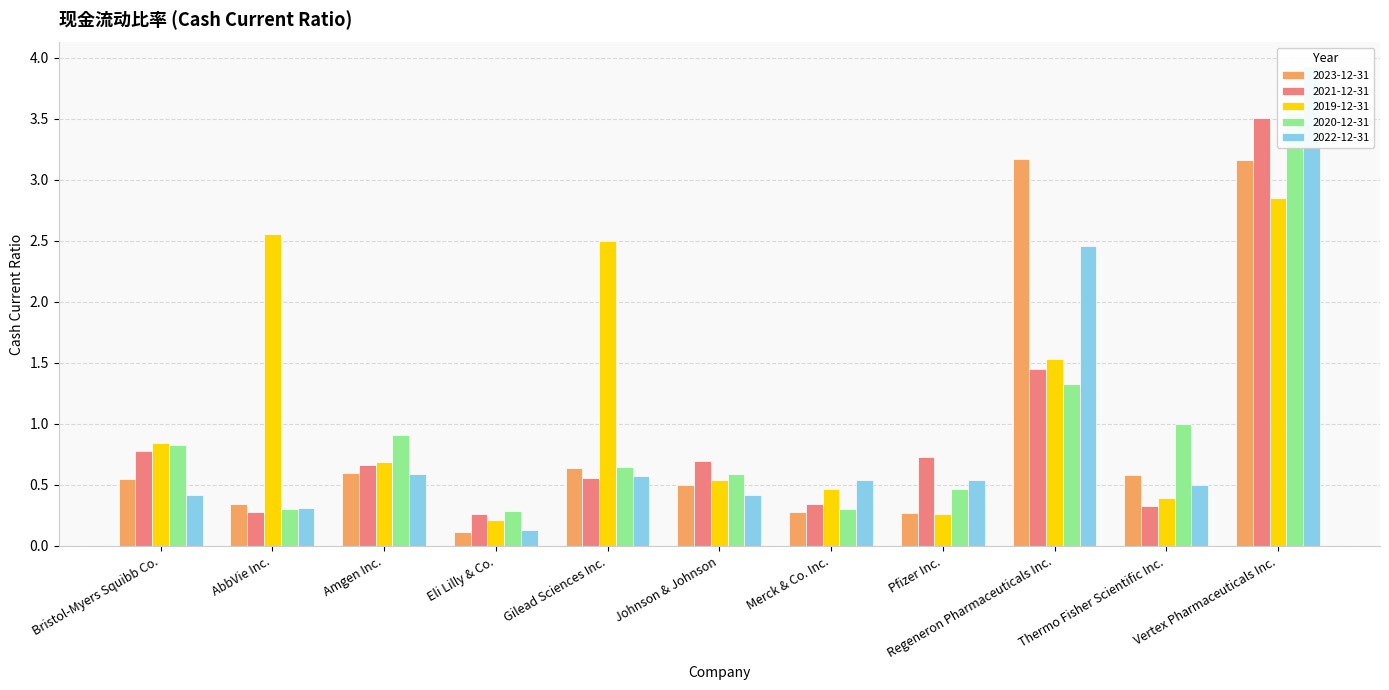

What is the total value across all series at Regeneron Pharmaceuticals Inc.?

9.9